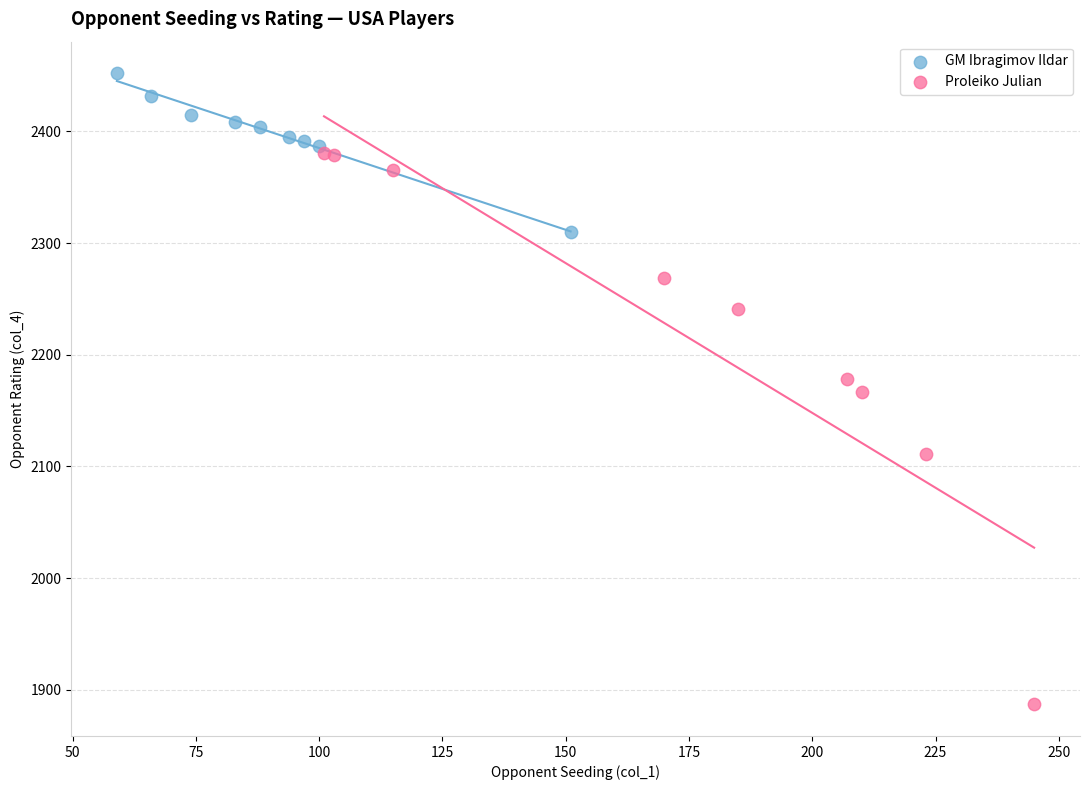

Which series has the widest spread of Y values?

Proleiko Julian